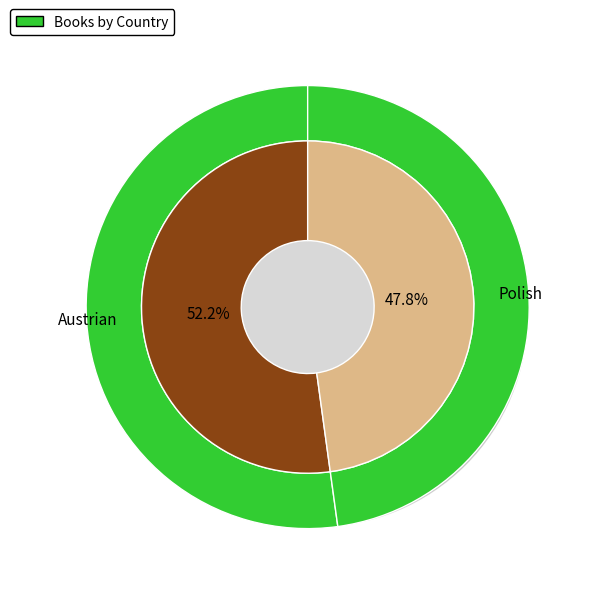

The Austrian slice represents 60% of the pie. True or false?

False